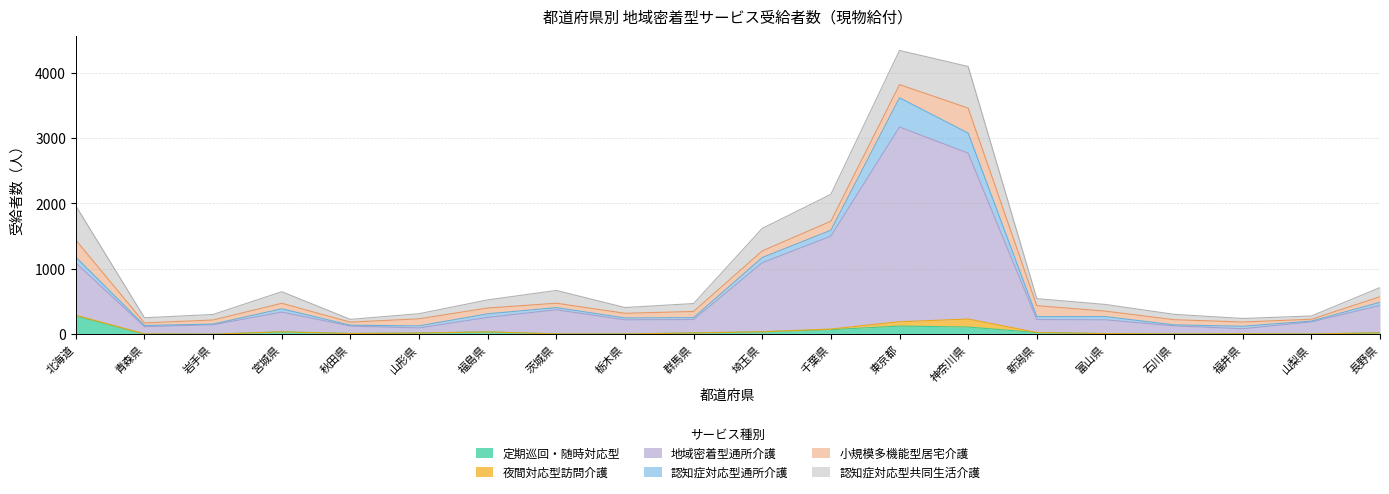

Read the 地域密着型通所介護 value at 富山県.

210